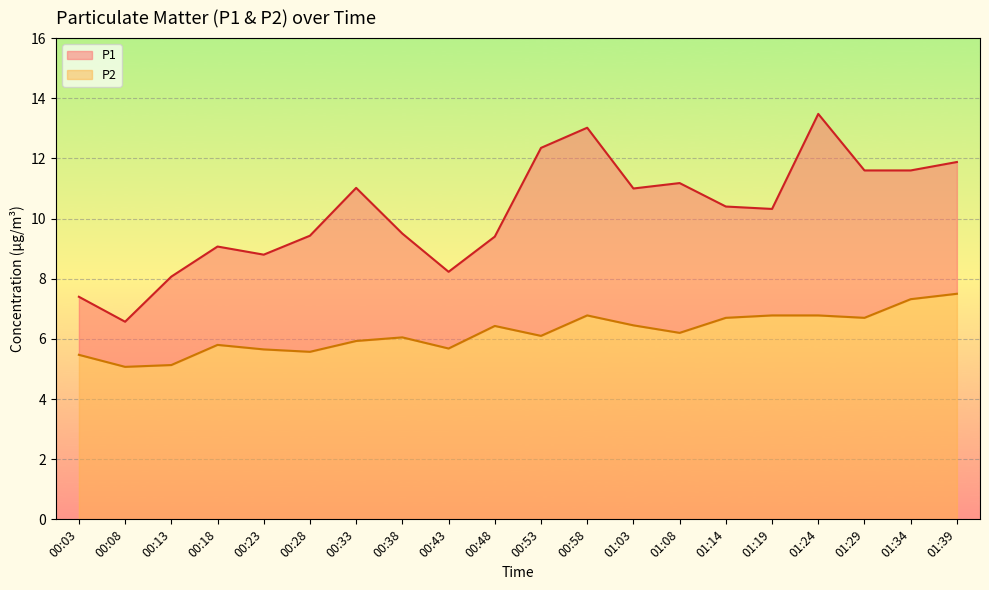

The P1 series shows 11.6 at 01:29. True or false?

True